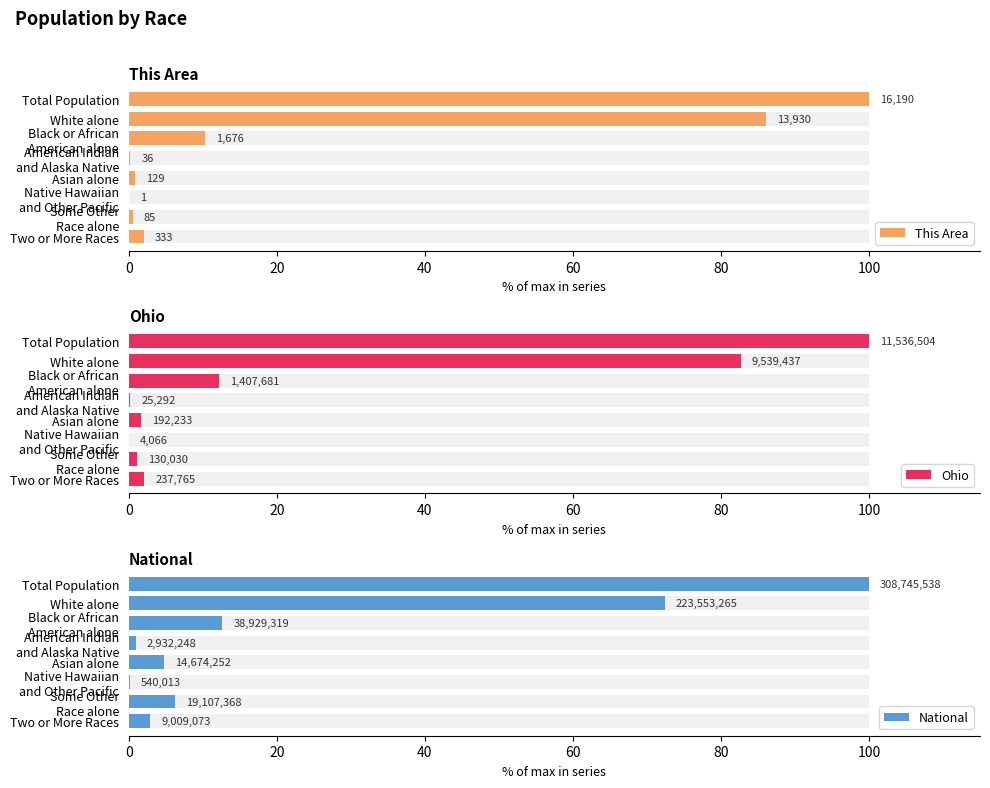

At Total Population, list the series in order from smallest to largest.

This Area, Ohio, National